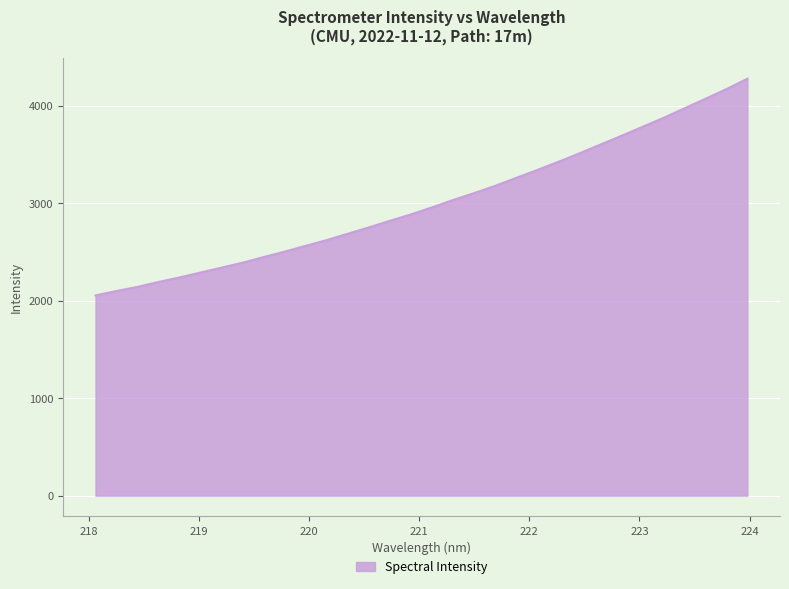

How many categories are shown in the chart?

32